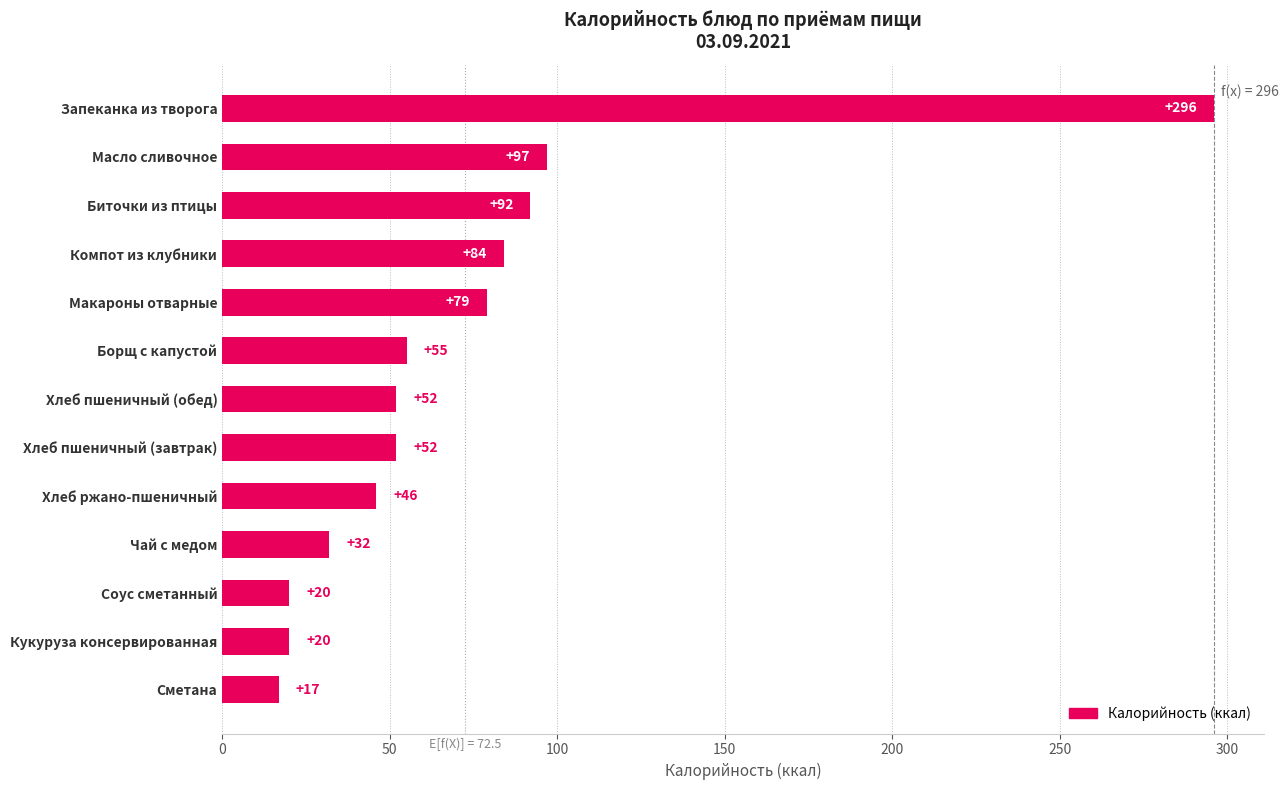

What is the minimum value shown in the chart?

17